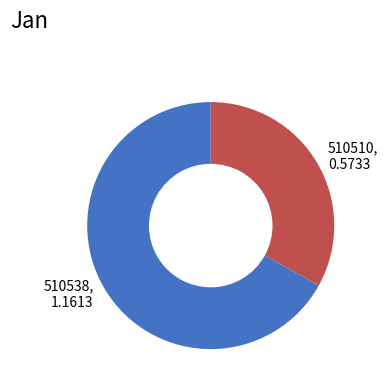

Is it true that 510510 is 45% of the pie?

False